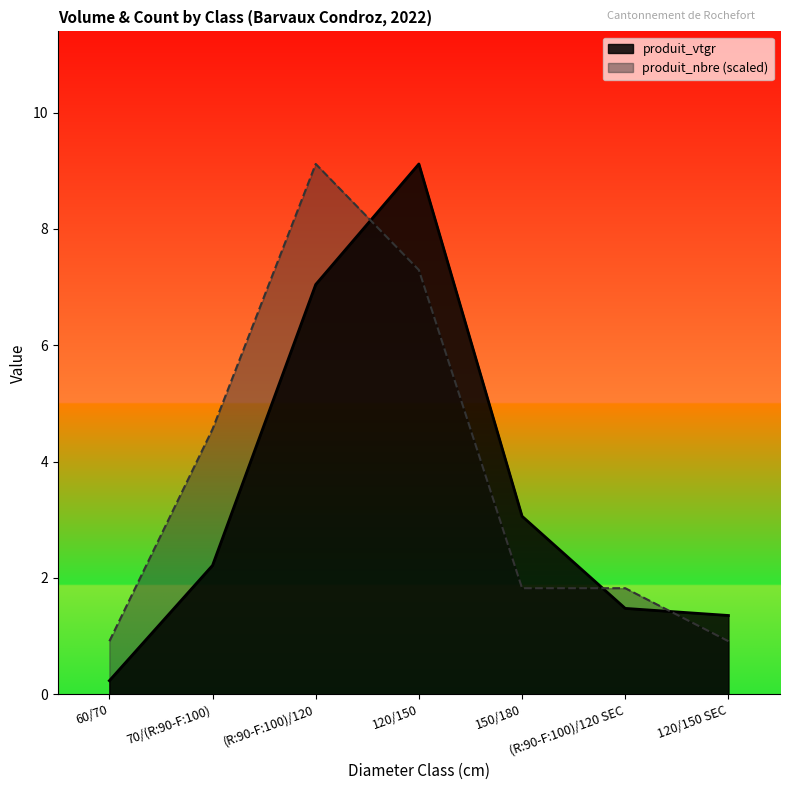

Between (R:90-F:100)/120 and 120/150 SEC, which series saw the biggest shift?

produit_nbre (scaled)